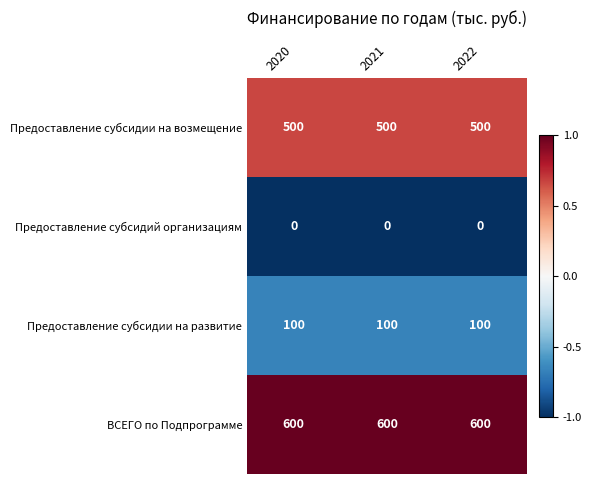

Is it true that Предоставление субсидий организациям equals 0 at 2020?

True